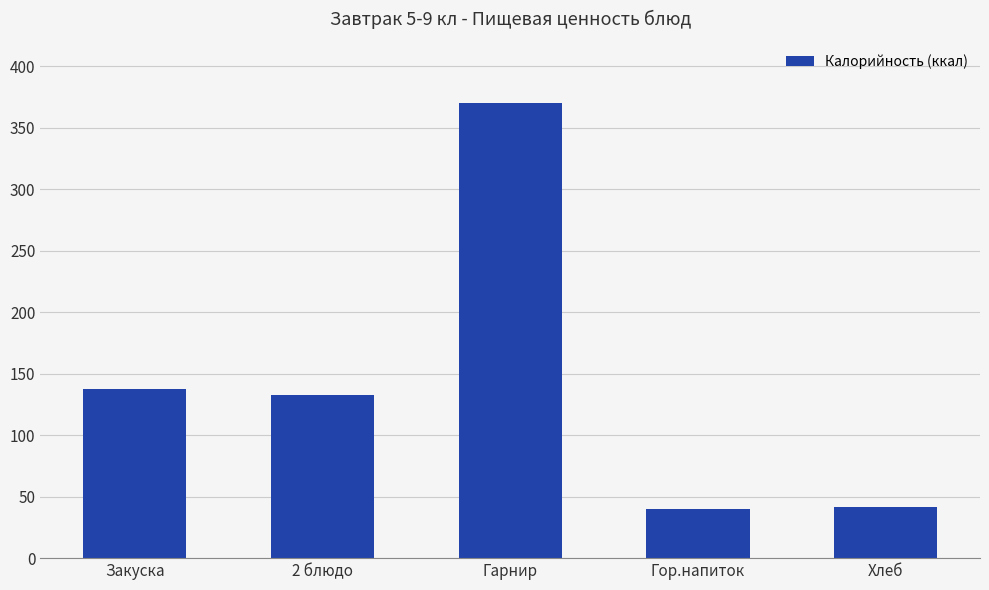

What is the change in value from 2 блюдо to Гор.напиток?

-92.7